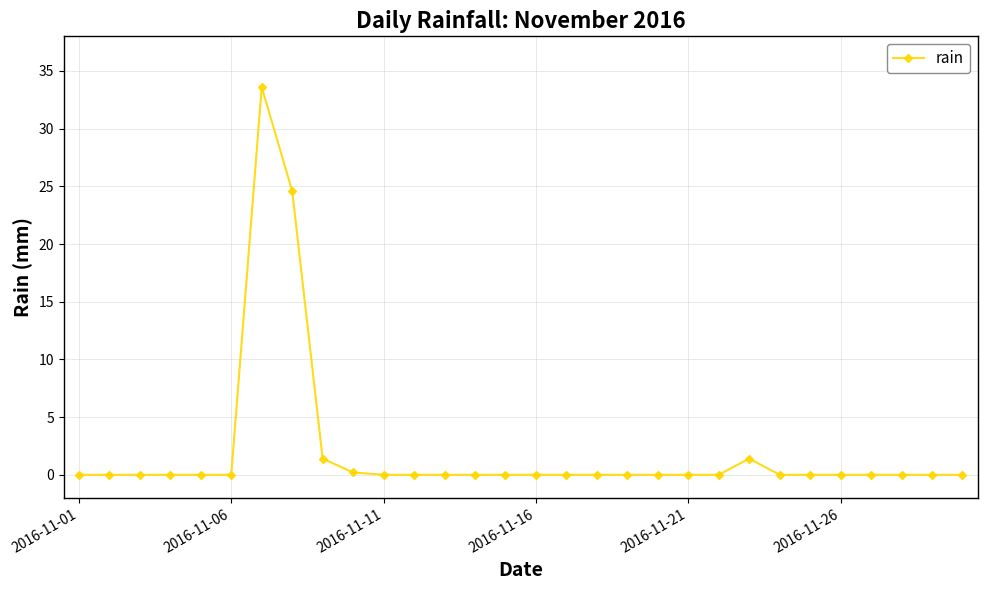

True or false: there are more than 1 points higher than both neighbors.

True